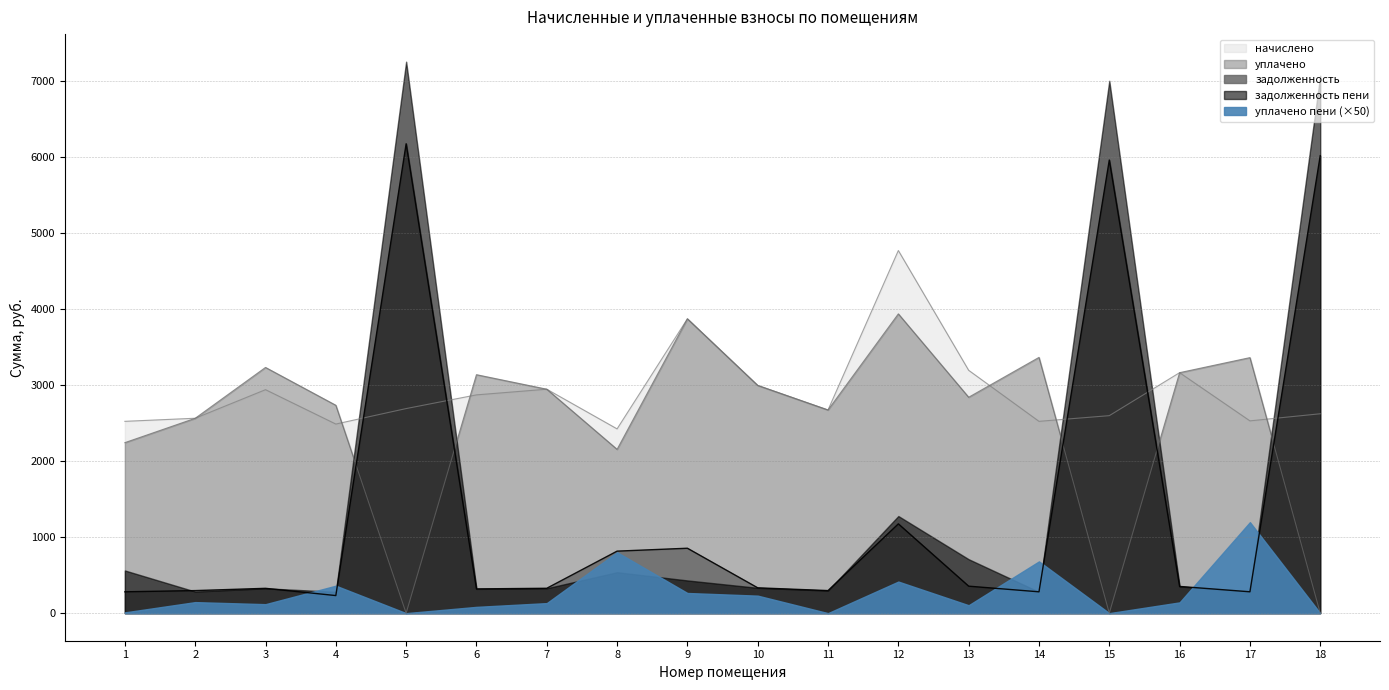

What is the difference between the highest and lowest values at 15?

5955.8